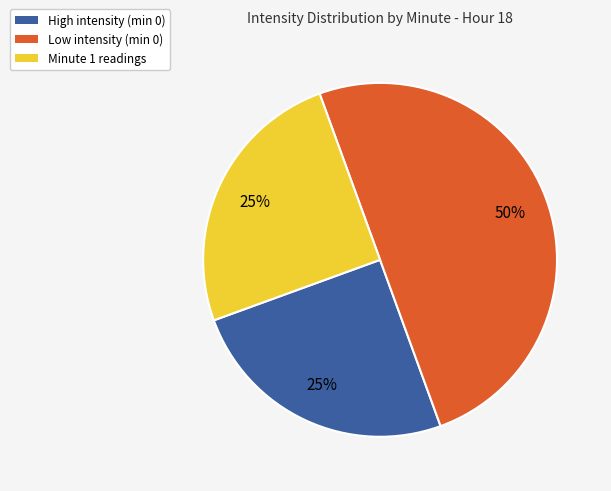

To the nearest percent, what is the difference between the largest and smallest slice percentages?

25%